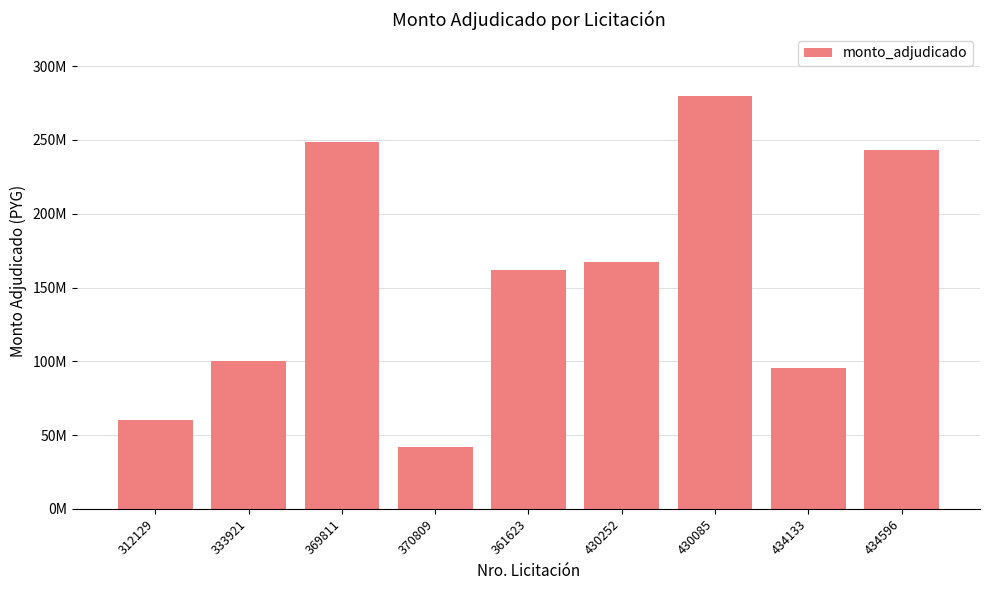

What is the change in value from 333921 to 430085?

+179644000